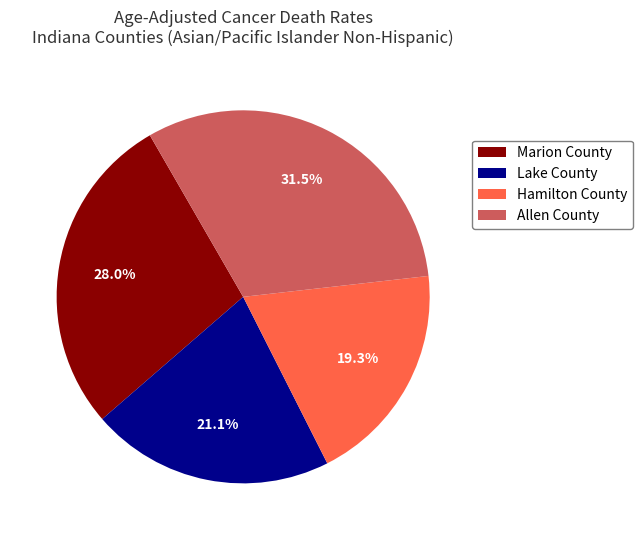

Count the number of slices in the pie.

4